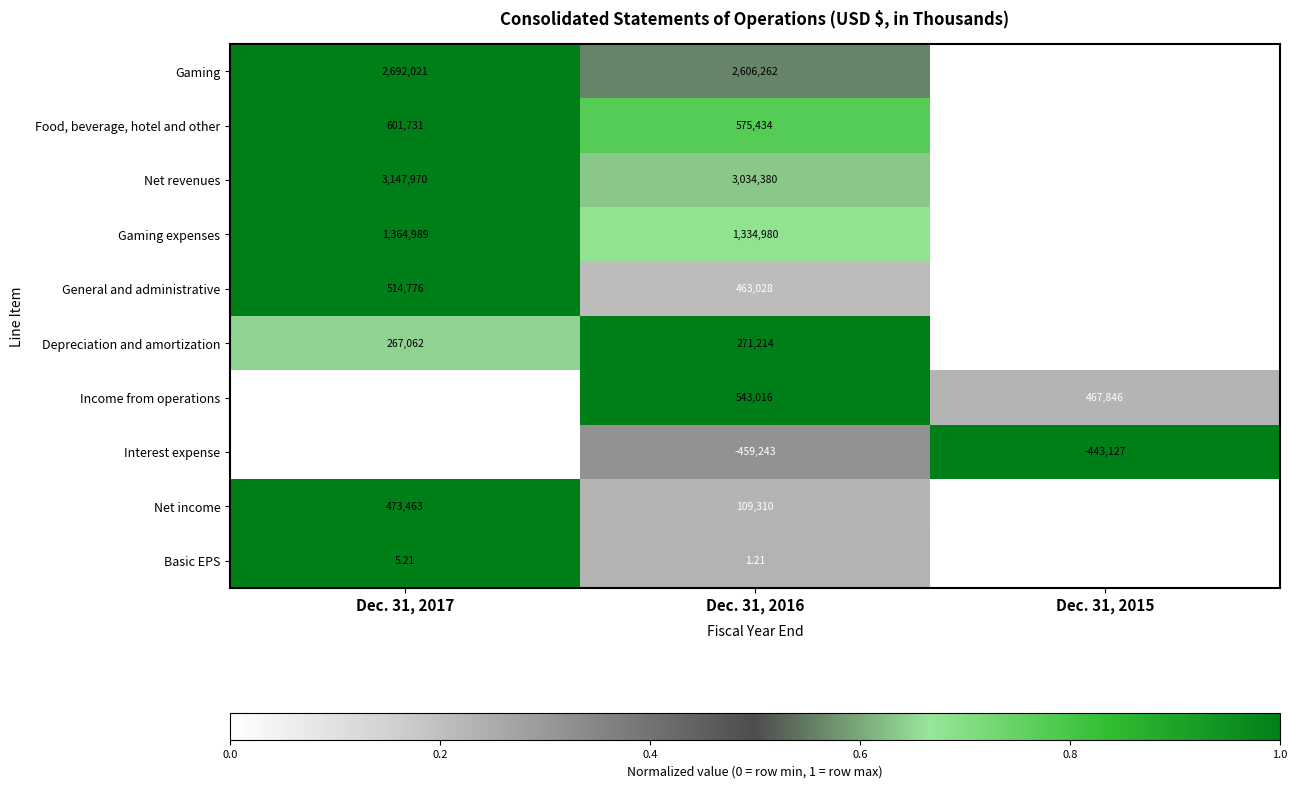

Count the number of data series in this chart.

10